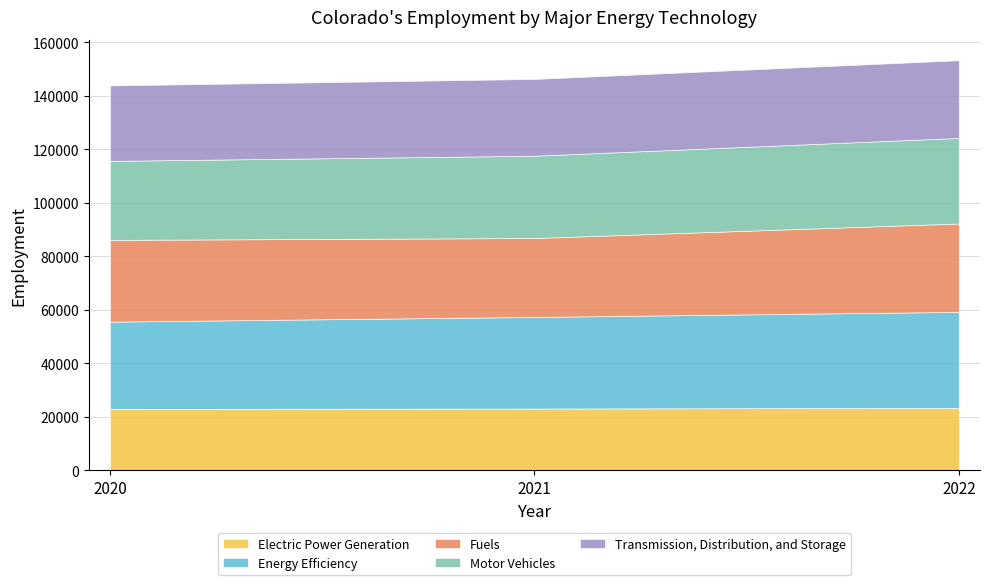

Does the chart display data point markers on the line(s)?

No